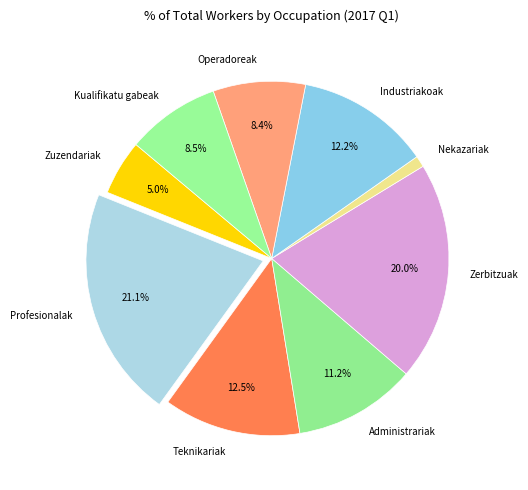

Does any single category account for the majority?

No